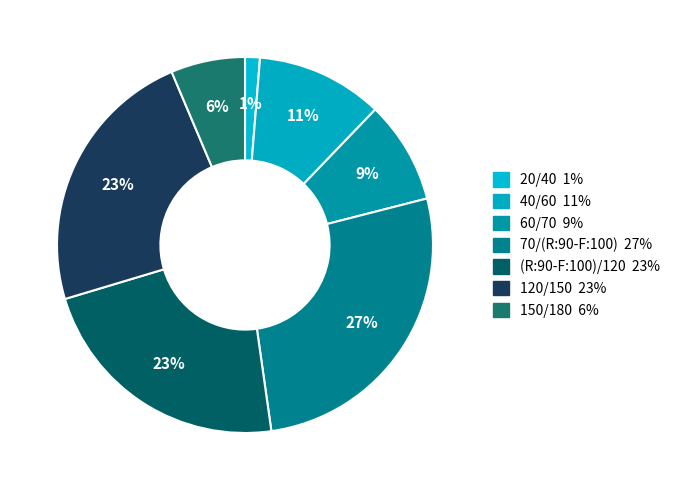

What percentage is the 120/150 slice, to the nearest percent?

23%